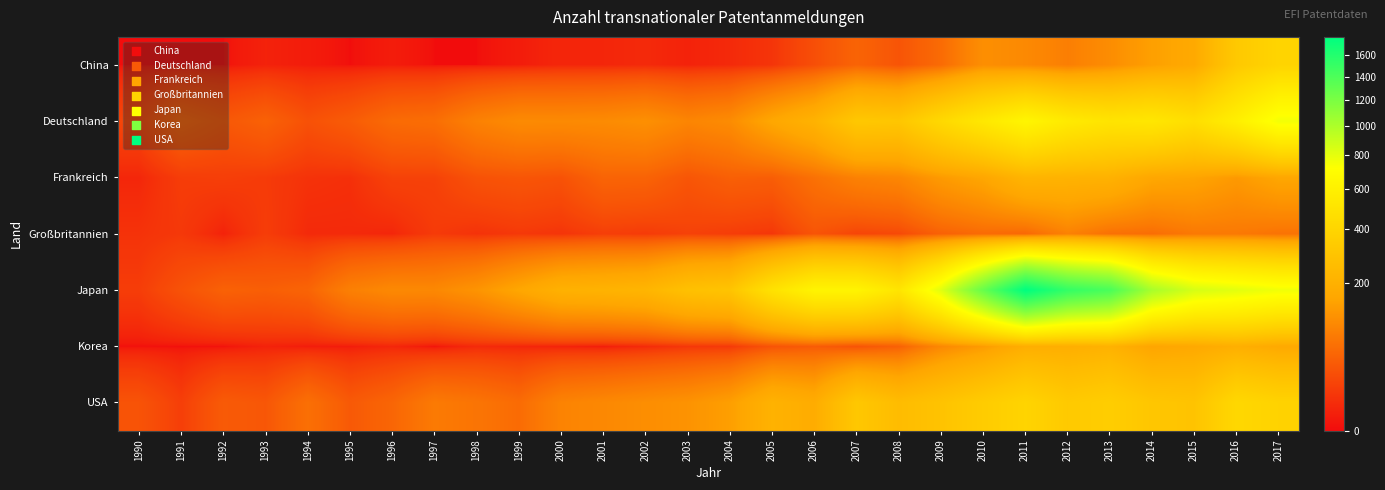

Rank the series at 1996 from highest to lowest value.

Japan, Deutschland, USA, Frankreich, Großbritannien, Korea, China